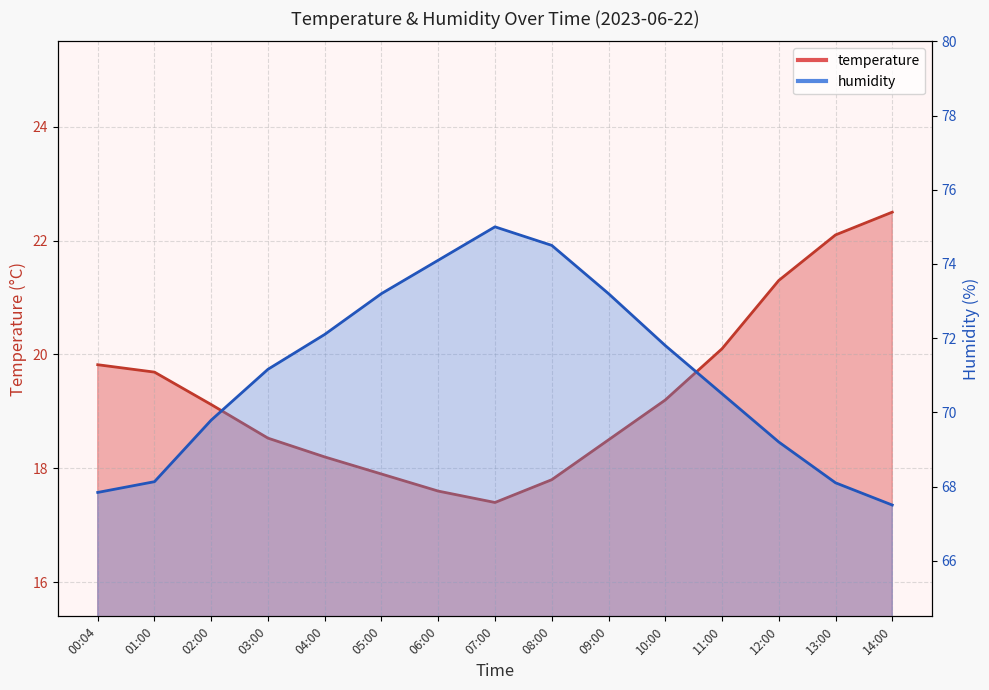

Rank the series by their maximum value, from lowest to highest.

temperature, humidity